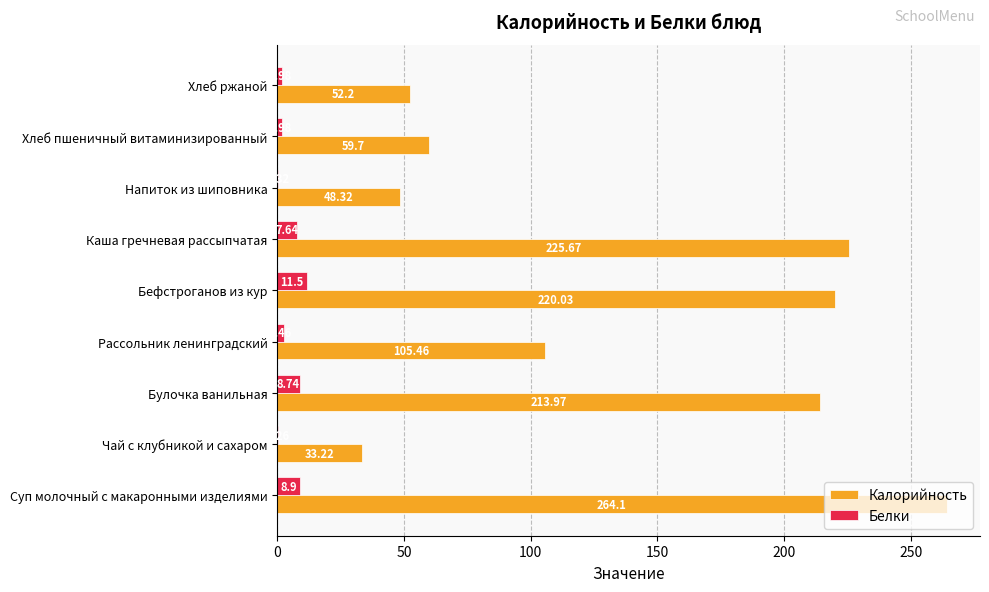

What is the total value across all series at Хлеб ржаной?

54.2